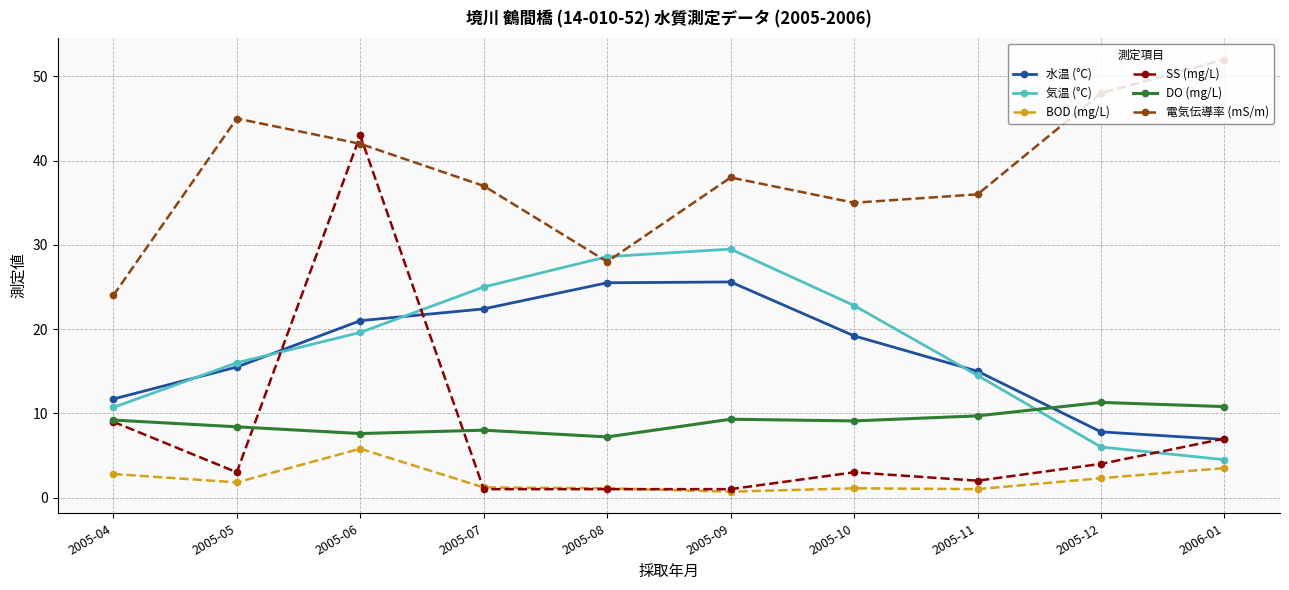

What is the maximum value shown in the chart?

52.0